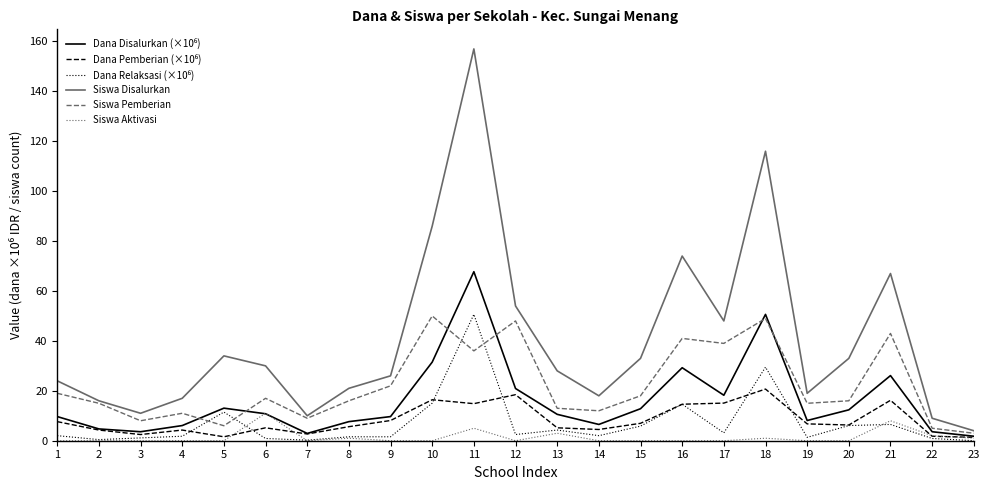

What is the maximum value shown in the chart?

157.0